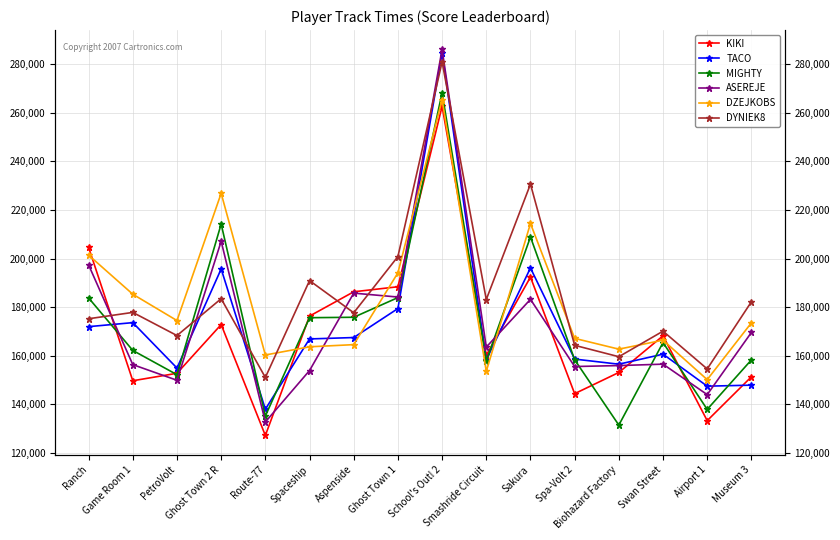

Does the chart have visible grid lines?

Yes